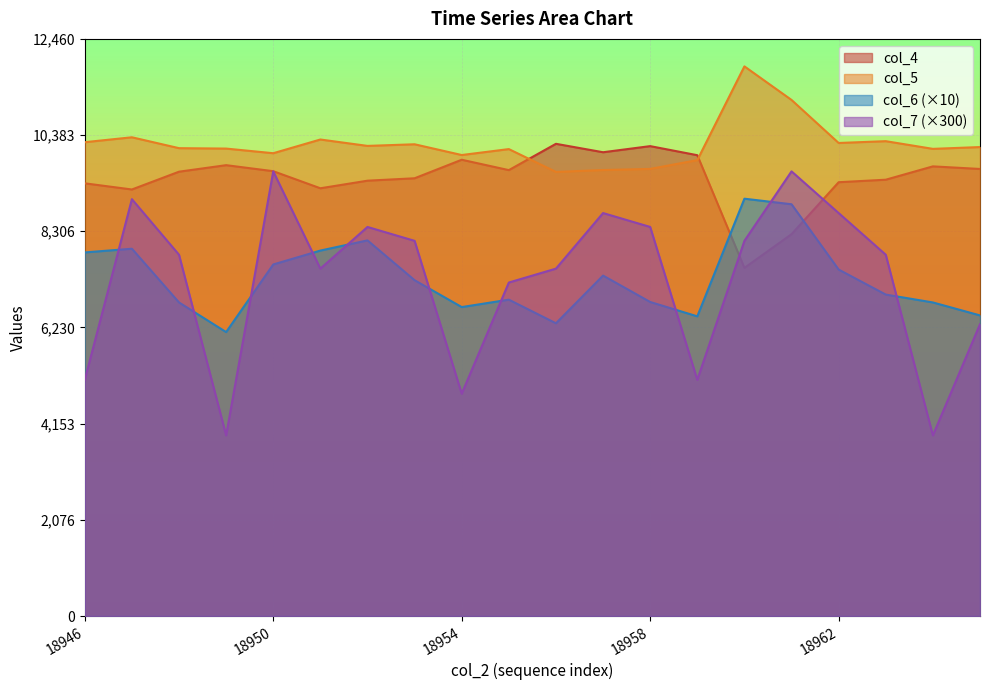

How many data points in col_5 are above 10125?

9